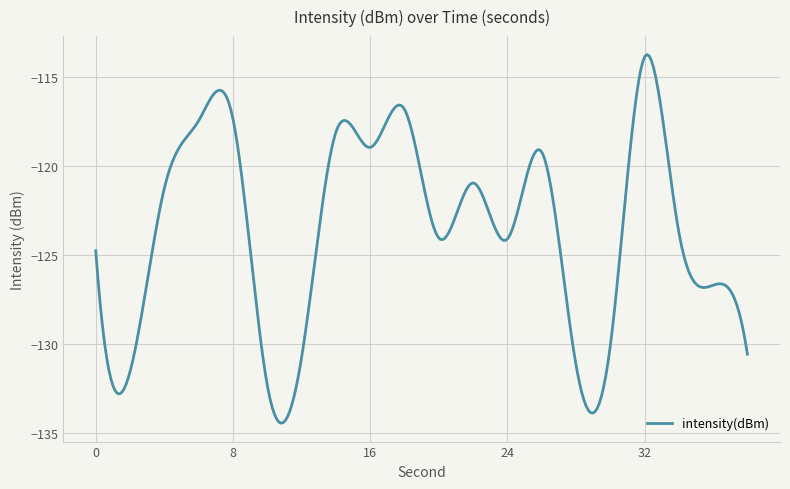

What is the difference between the maximum and minimum values?

20.7